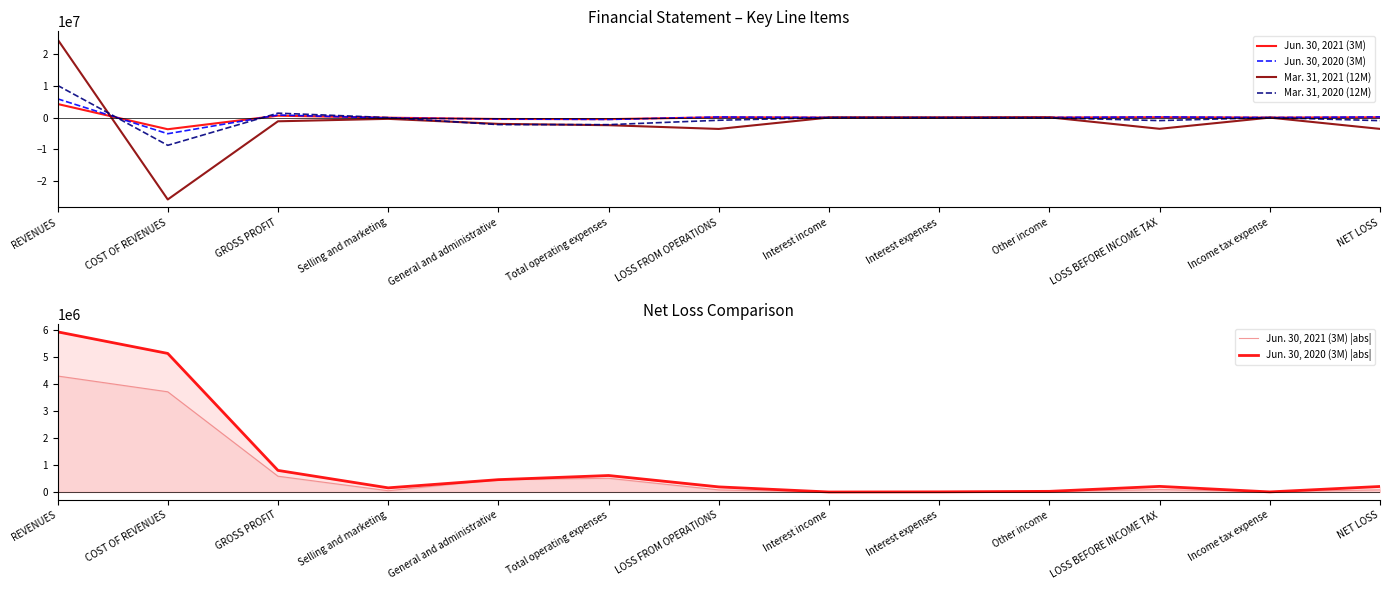

Is it true that Jun. 30, 2021 (3M) |abs| equals 1154392 at COST OF REVENUES?

False